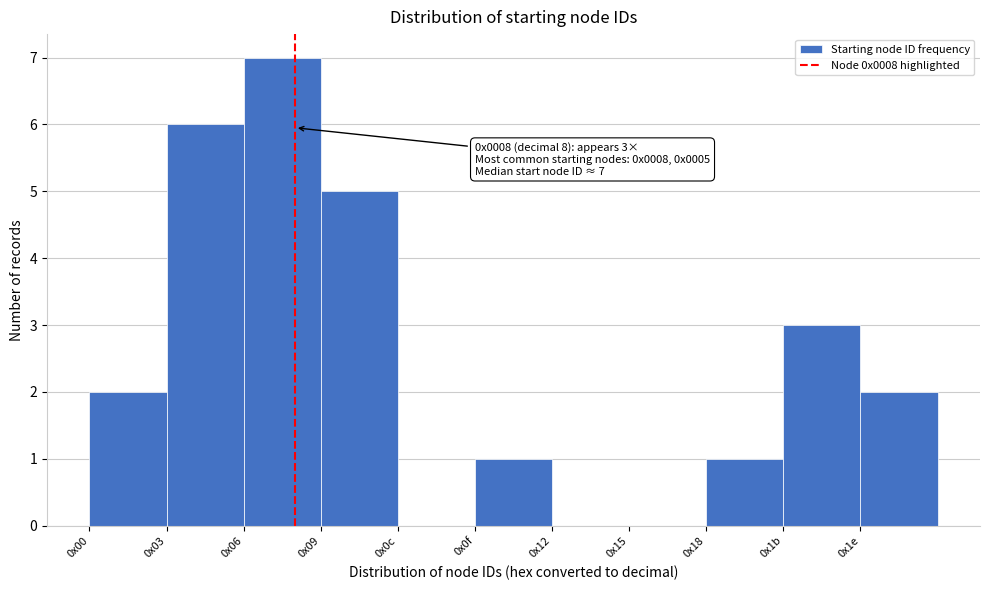

Reading right to left, transcribe all the data shown in this chart.

0x1e=2	0x1b=3	0x18=1	0x15=0	0x12=0	0x0f=1	0x0c=0	0x09=5	0x06=7	0x03=6	0x00=2